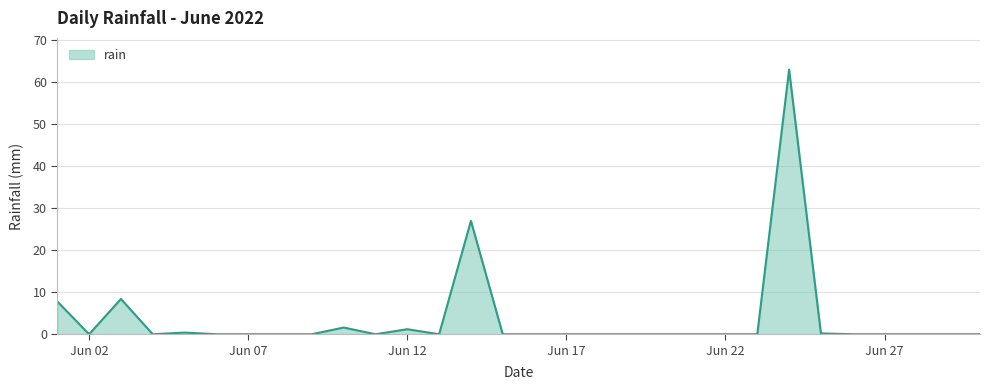

What is the difference between the maximum and minimum values?

63.0